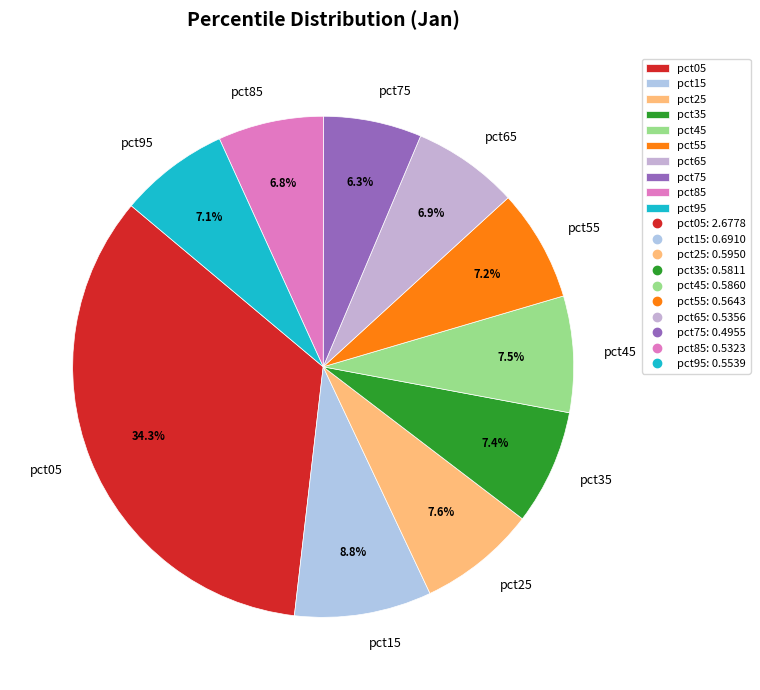

Which category has the biggest portion of the pie?

pct05